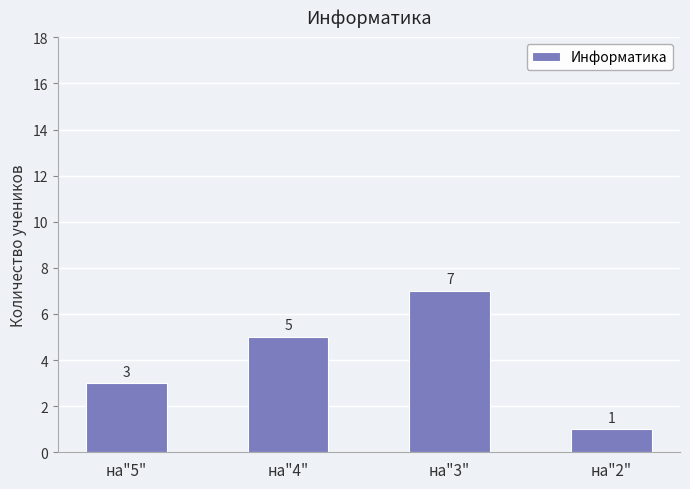

Reading right to left, what are all the values shown in this chart?

на"2"=1	на"3"=7	на"4"=5	на"5"=3